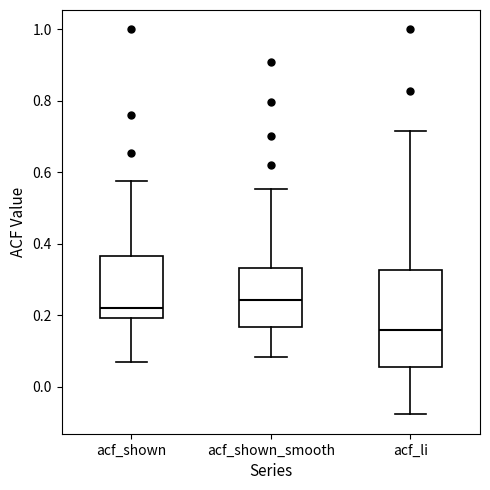

Which box's median line is the highest?

acf_shown_smooth